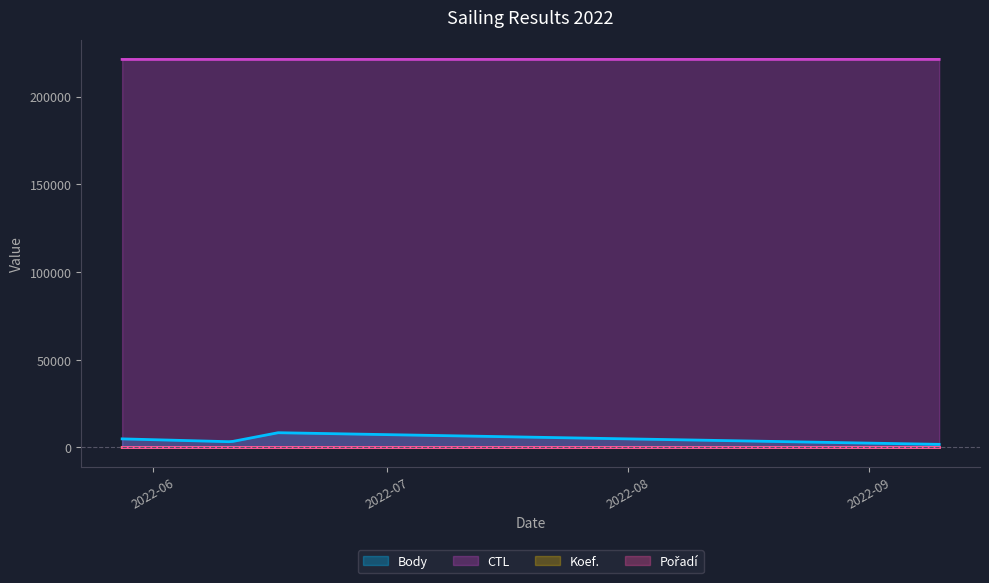

True or false: CTL has more than 2 points higher than both neighbors.

False